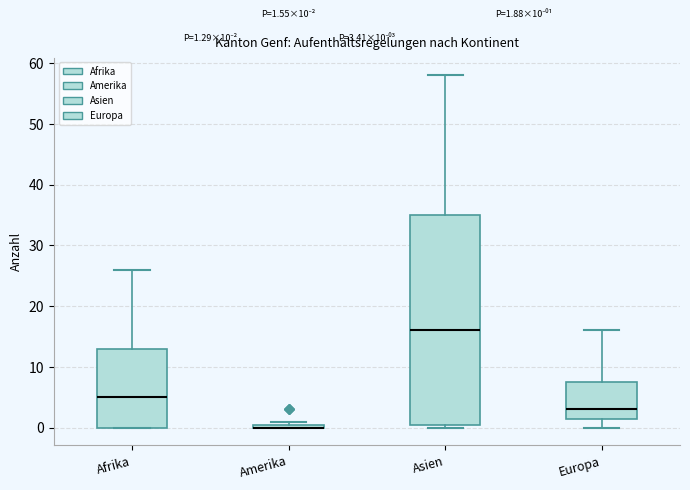

Comparing the boxes themselves (not the whiskers), which one is the tallest?

Asien